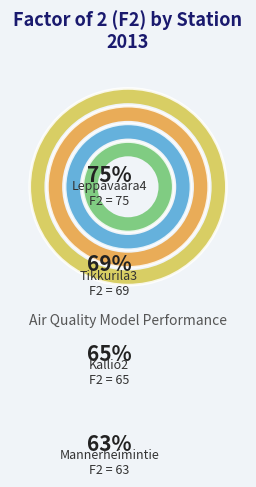

Approximately how many times larger is the value at Kallio2 compared to Mannerheimintie?

1.0